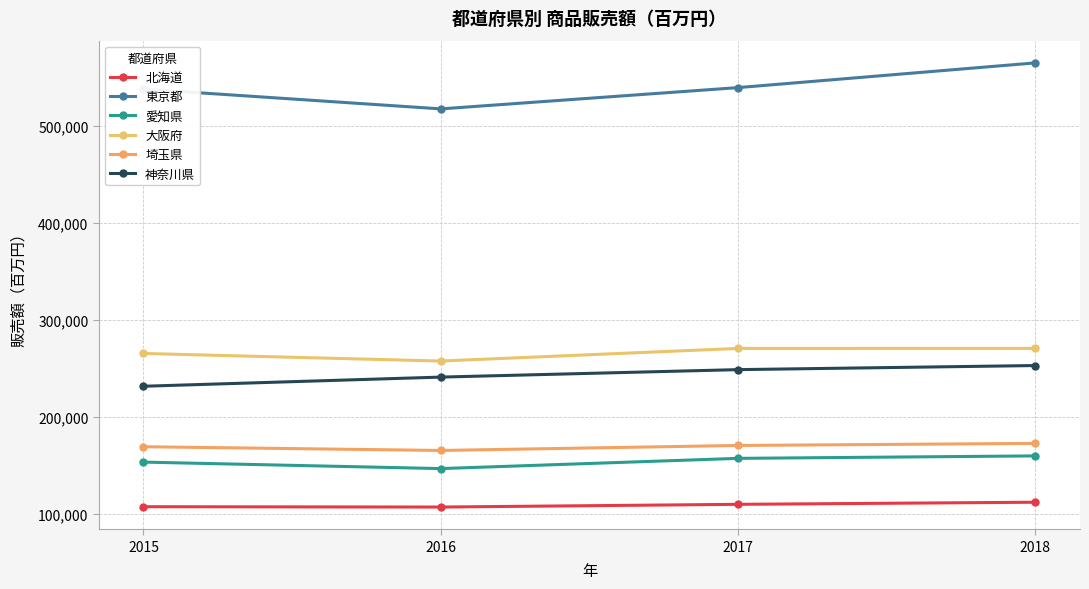

At which label does 東京都 reach its peak?

2018